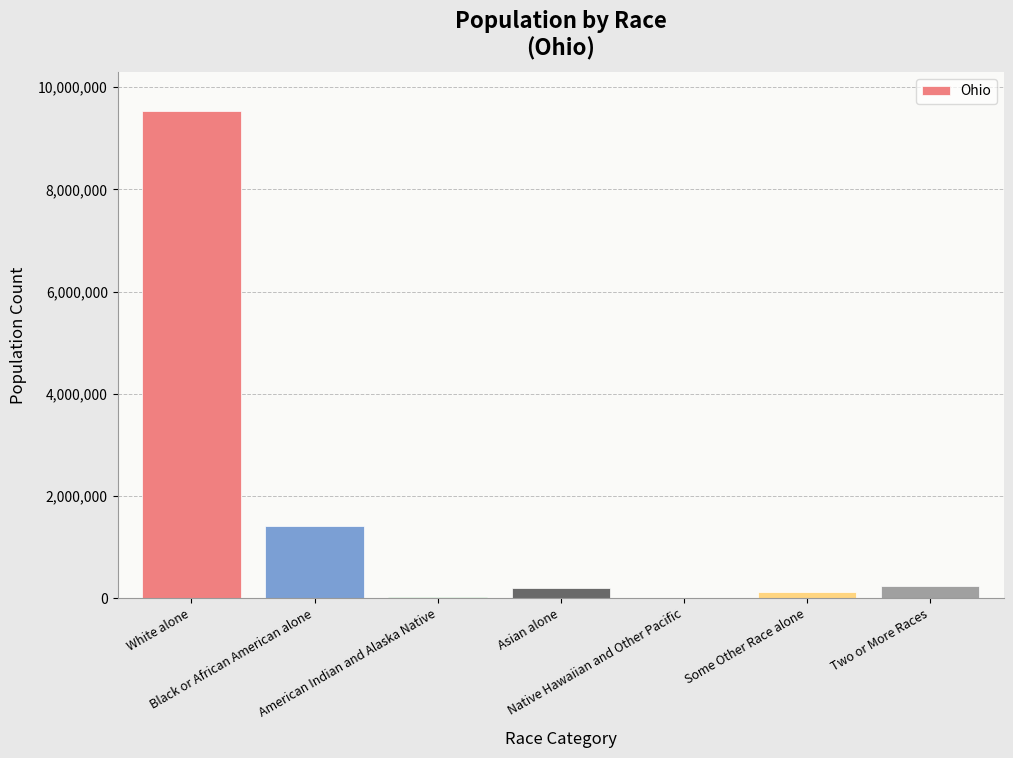

What is the greatest value displayed?

9539437